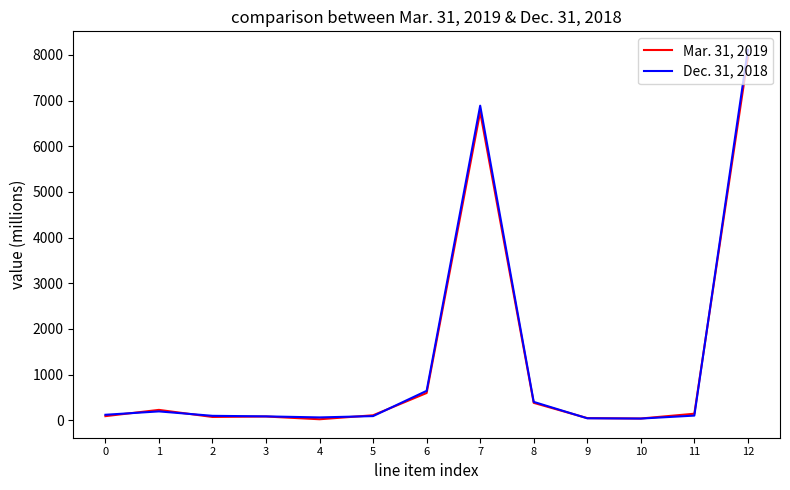

How many lines are shown in the chart?

2